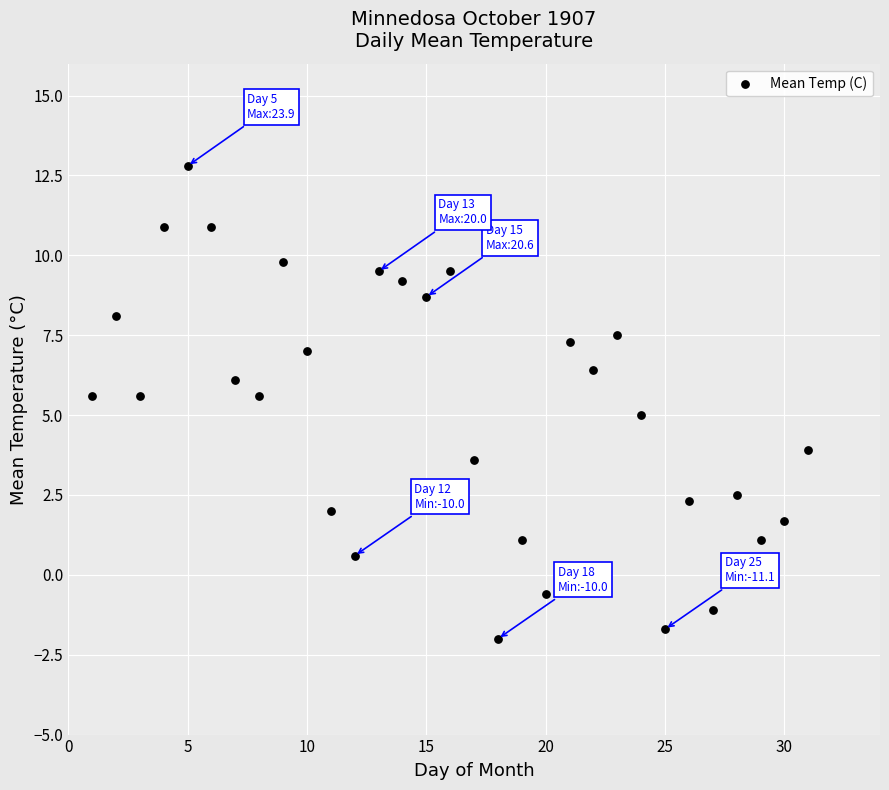

What is the range of Y values (max minus min)?

14.8